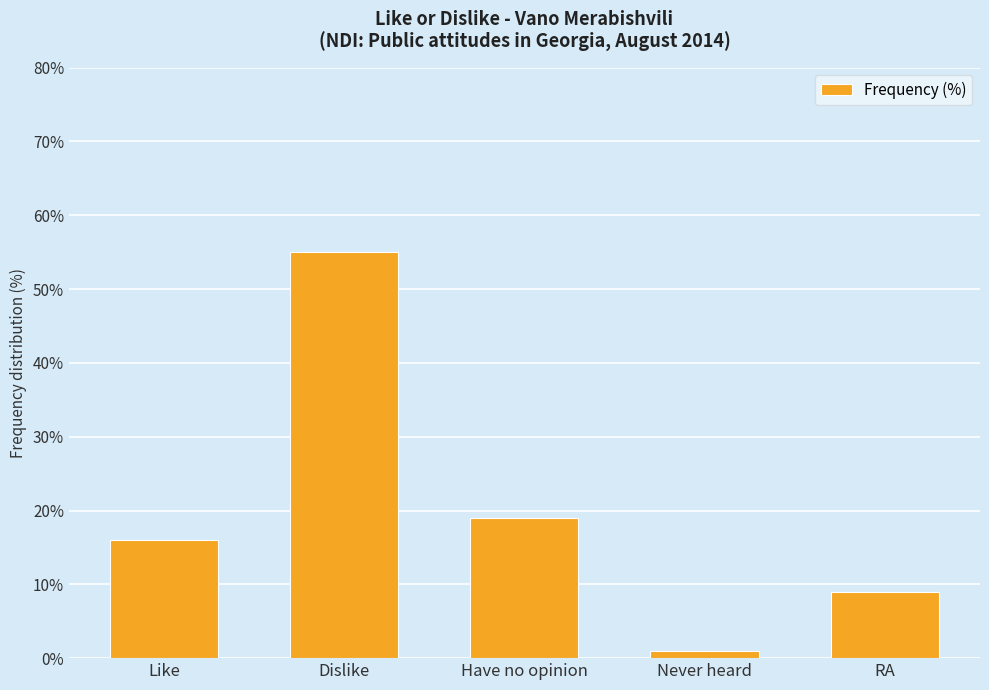

True or false: the data shows 1 at Never heard.

True